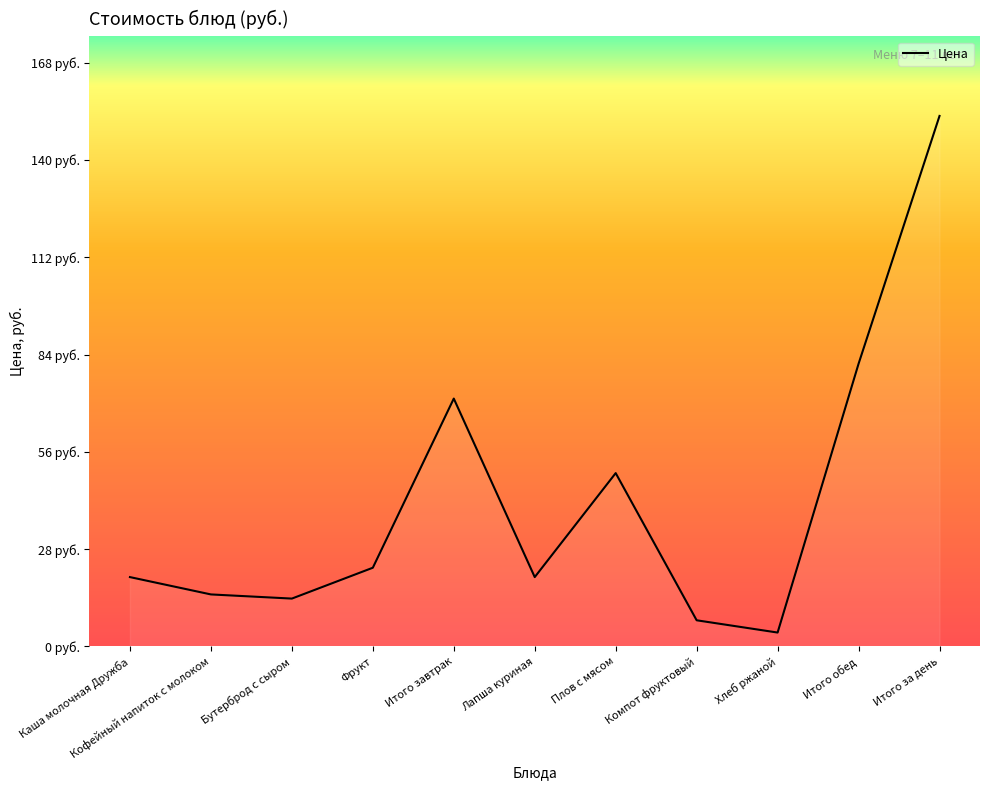

Does the chart have visible grid lines?

No